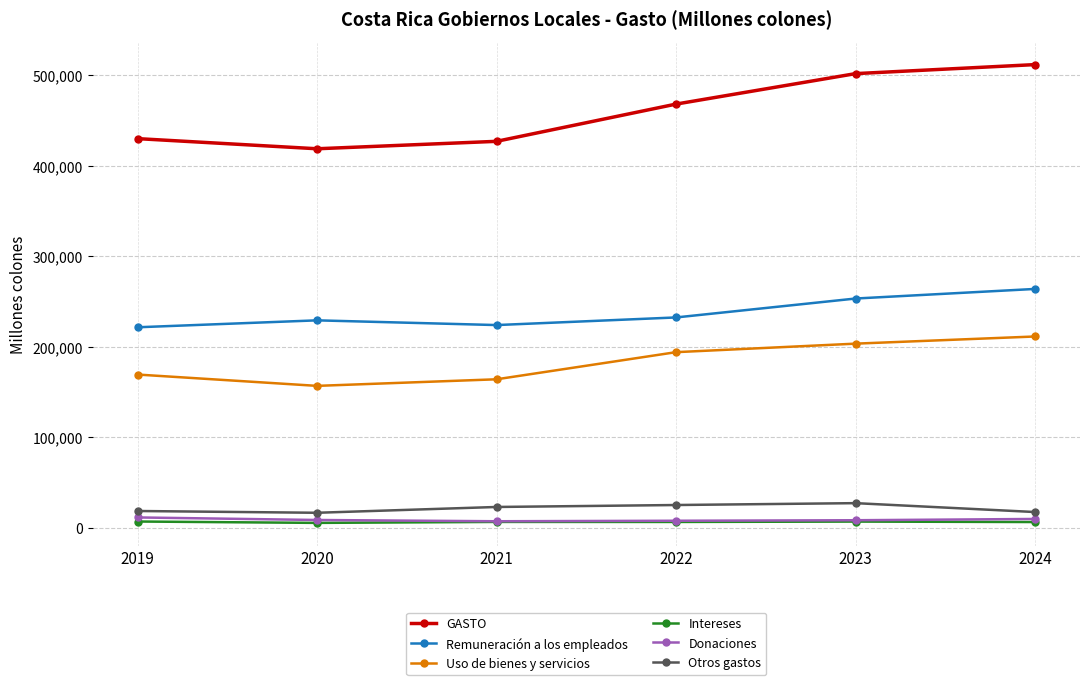

What is the difference between the second highest and minimum values in the Intereses series?

1447.0